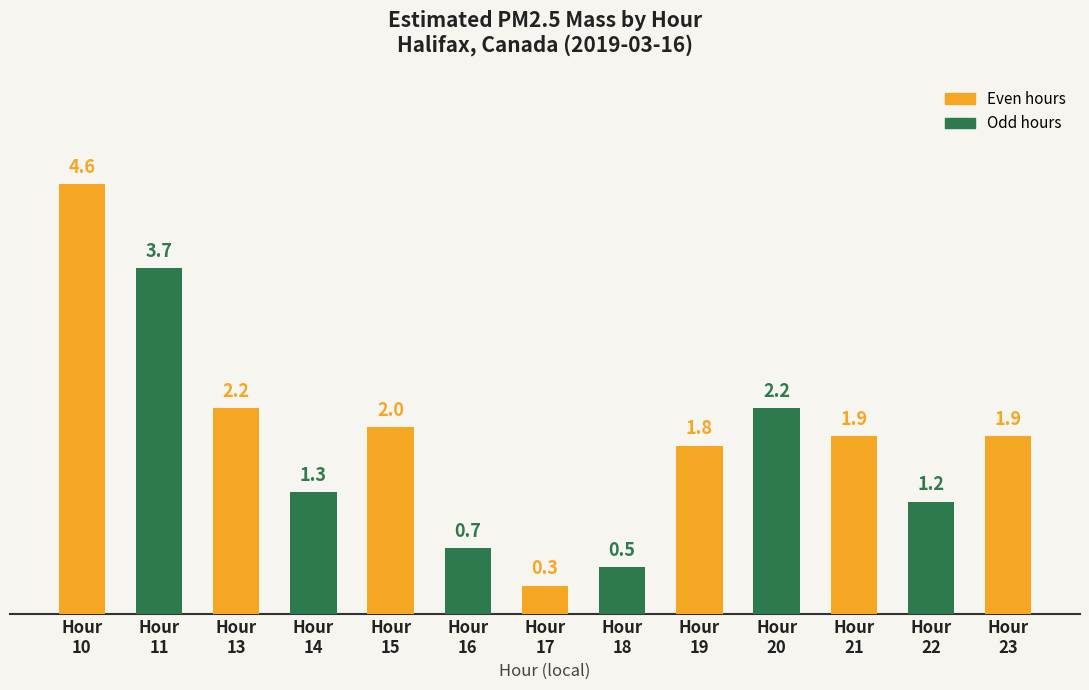

What is the value of the 2nd bar from the left?

3.7